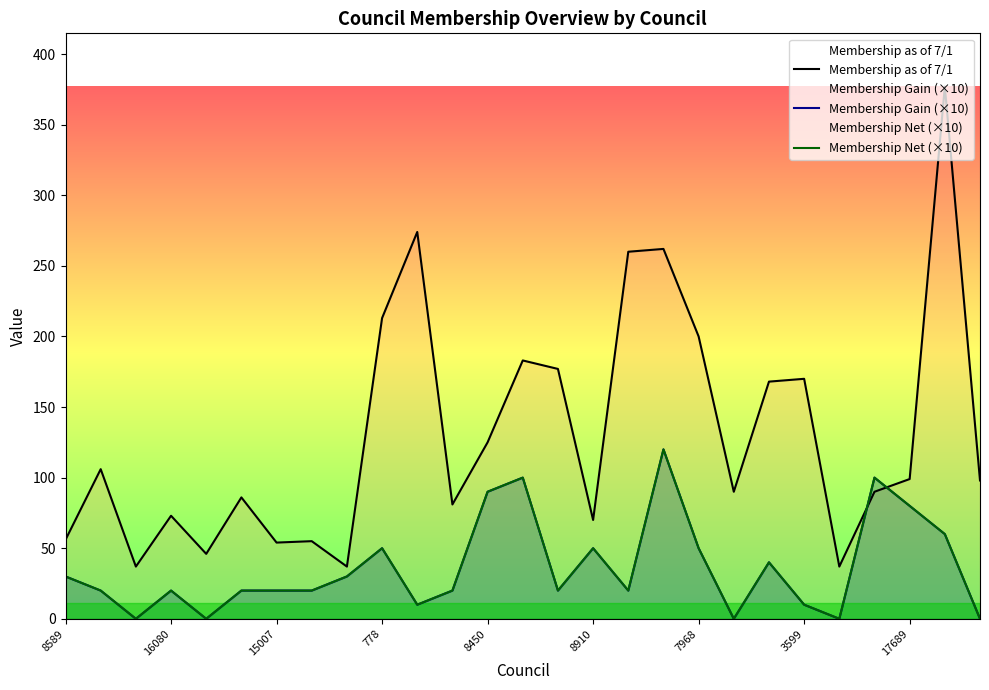

How many intersections are there between Membership as of 7/1 and Membership Net (×10)?

2